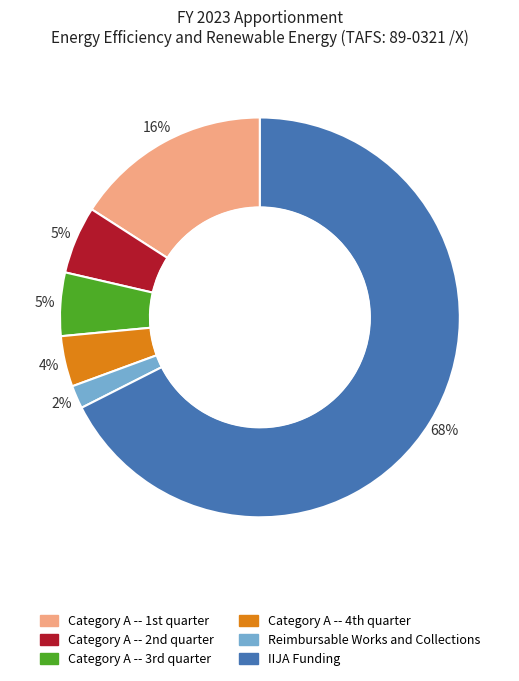

Does IIJA Funding represent more than half of the total?

Yes